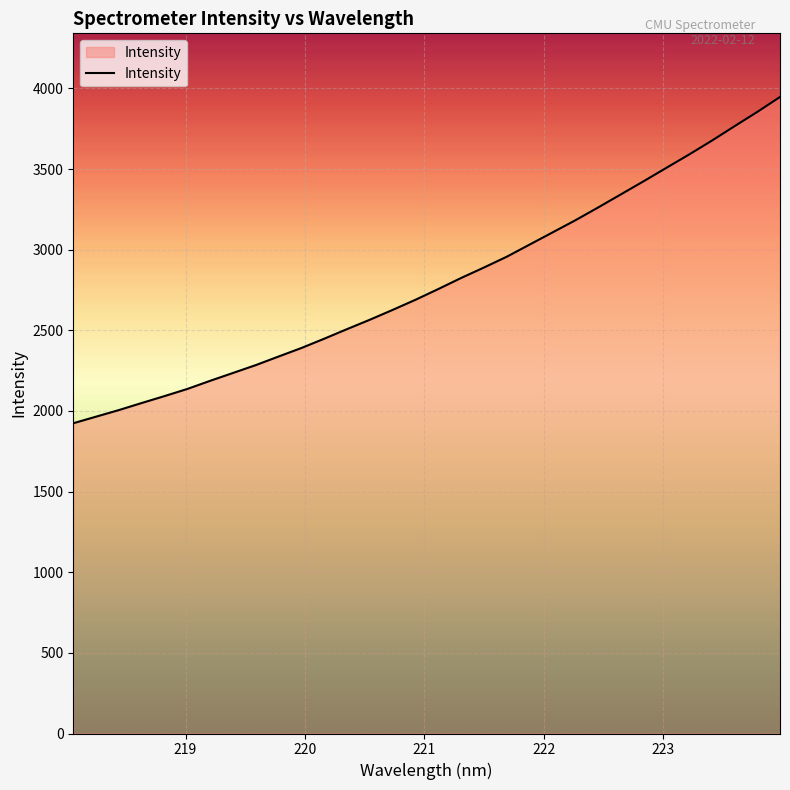

What is the minimum value shown in the chart?

1924.0